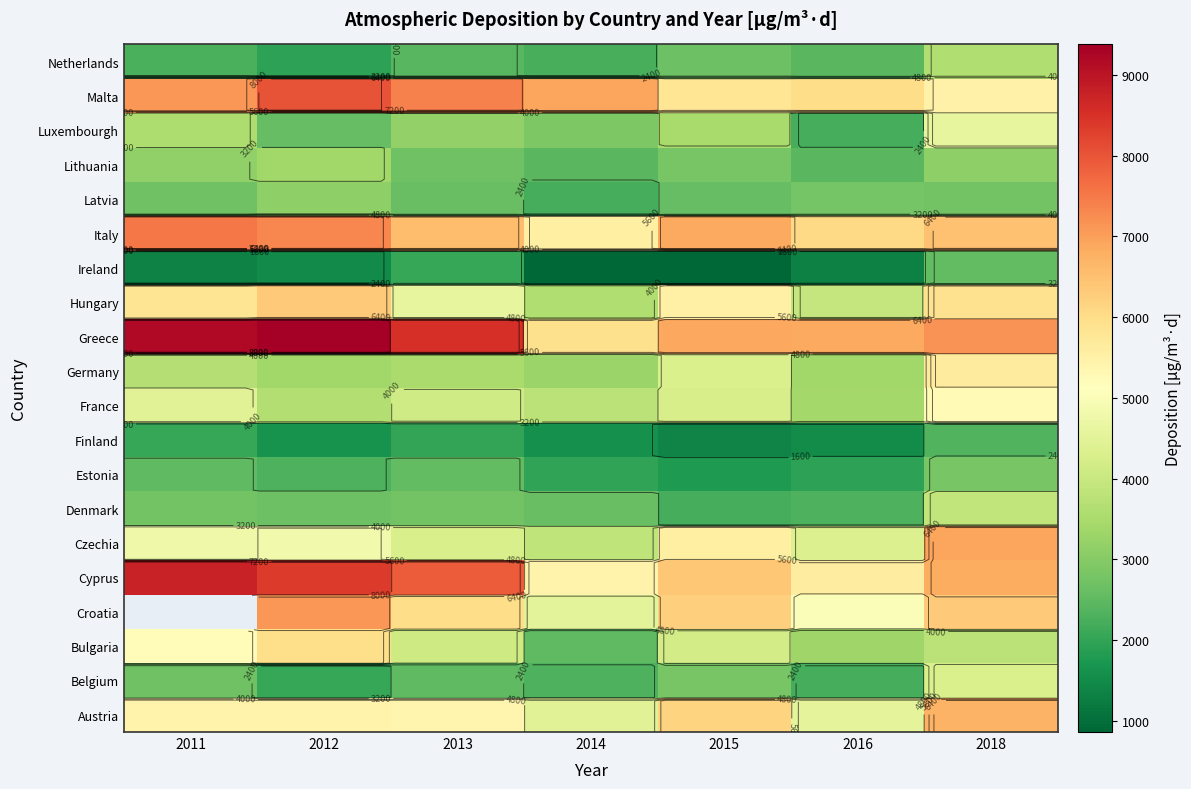

What is the average value of the Lithuania series?

2857.3